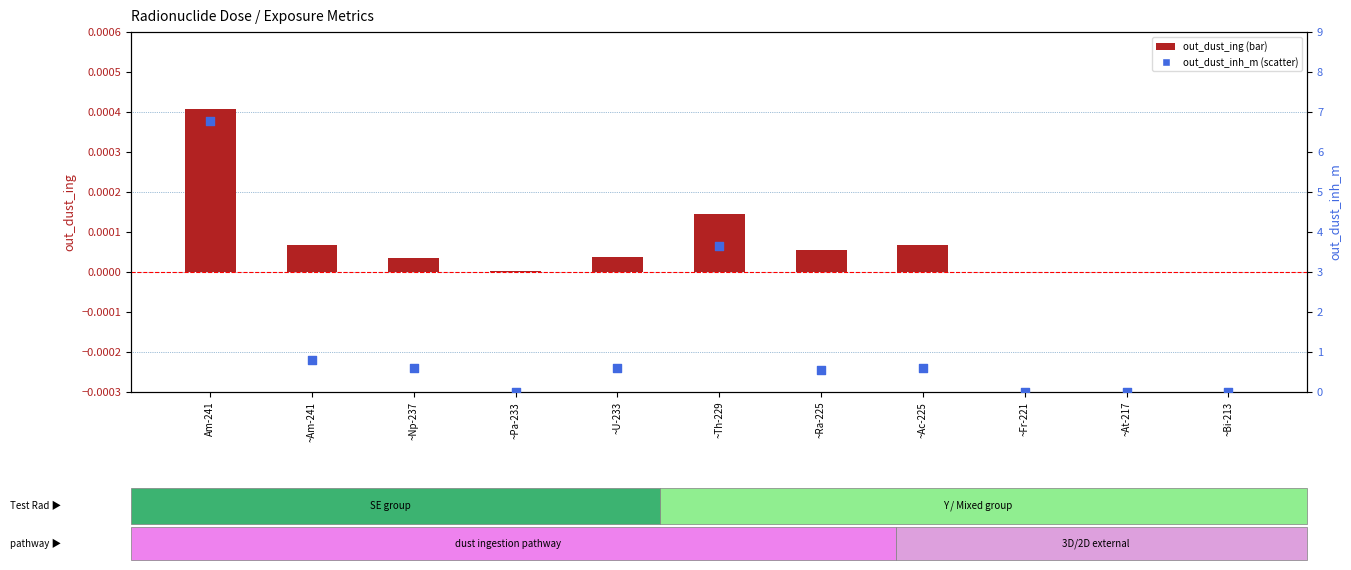

At how many categories does at least one series exceed 4?

1